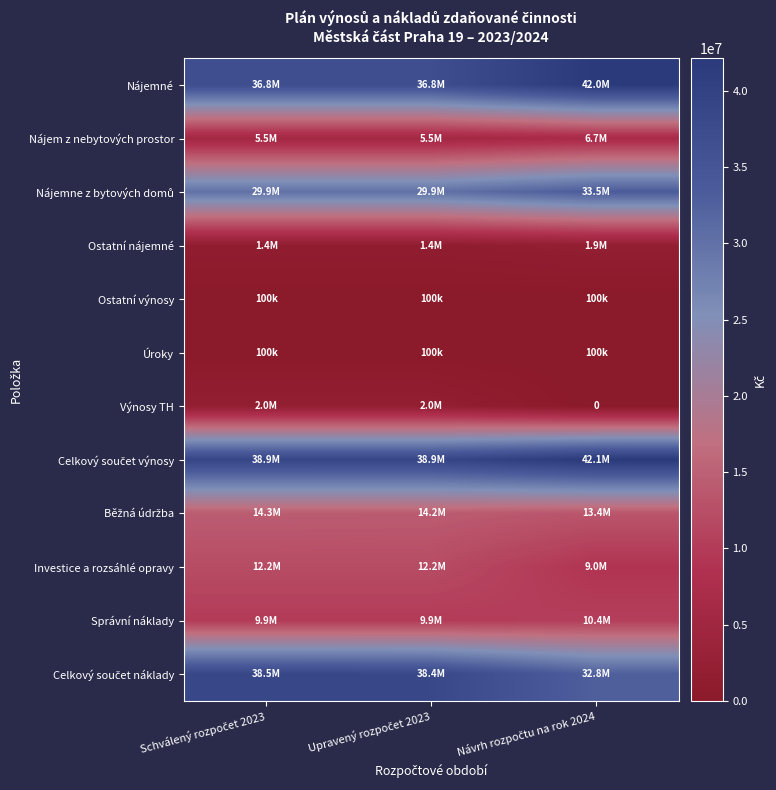

What is the maximum value shown in the chart?

42150000